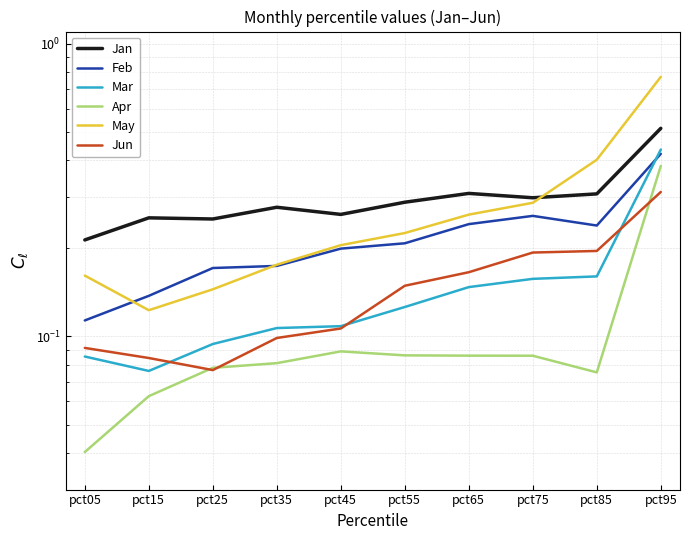

What is the sum of all Jun values?

1.5